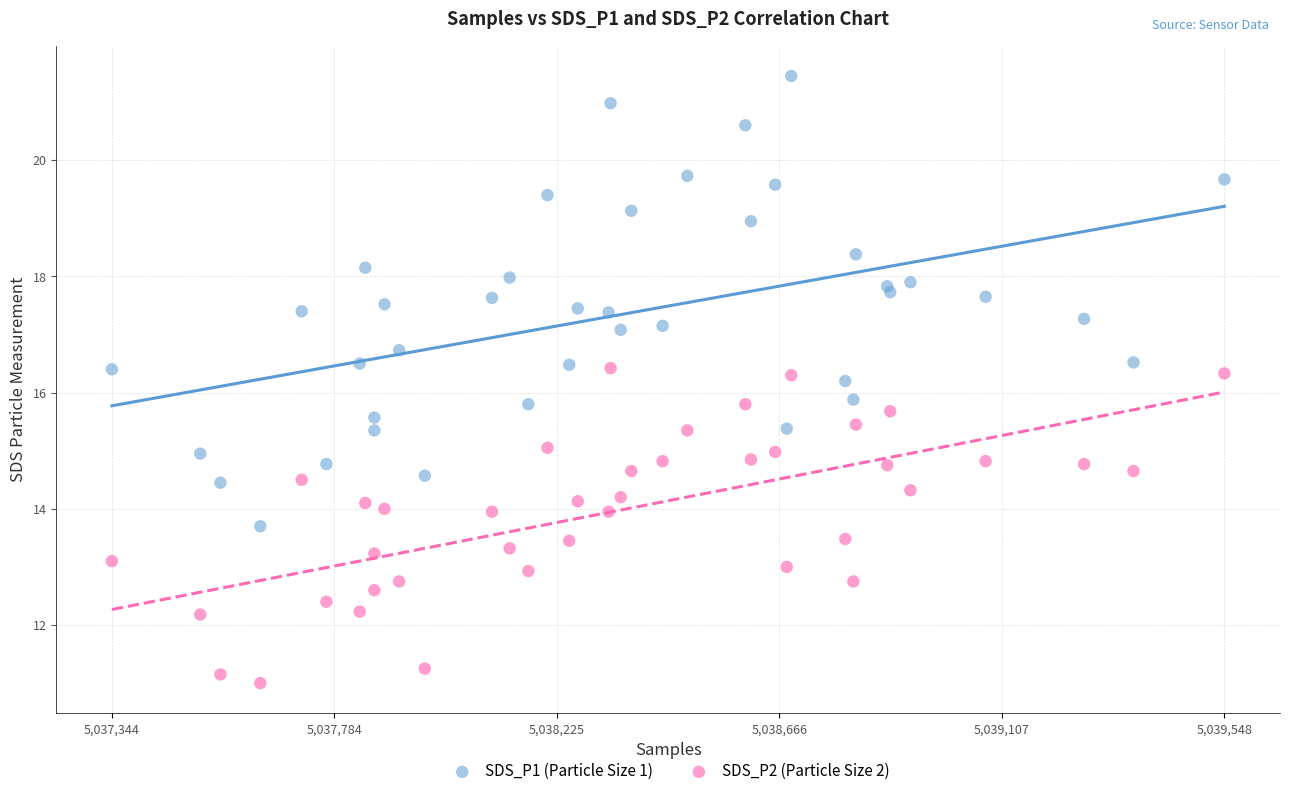

What are all the series names shown in the legend?

SDS_P1 (Particle Size 1), SDS_P2 (Particle Size 2)